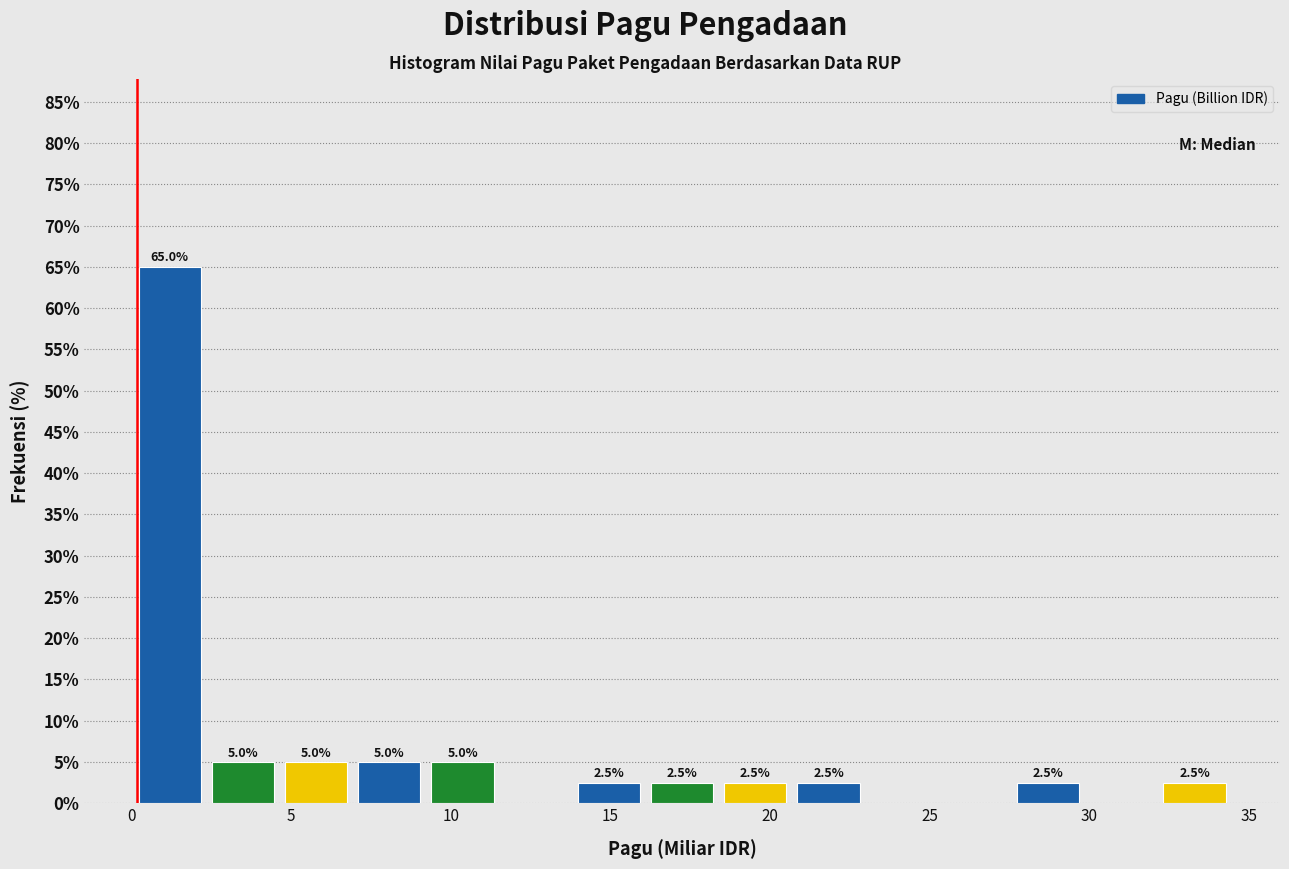

Over which range of the x-axis is the bar tallest?

0.0 to 2.5